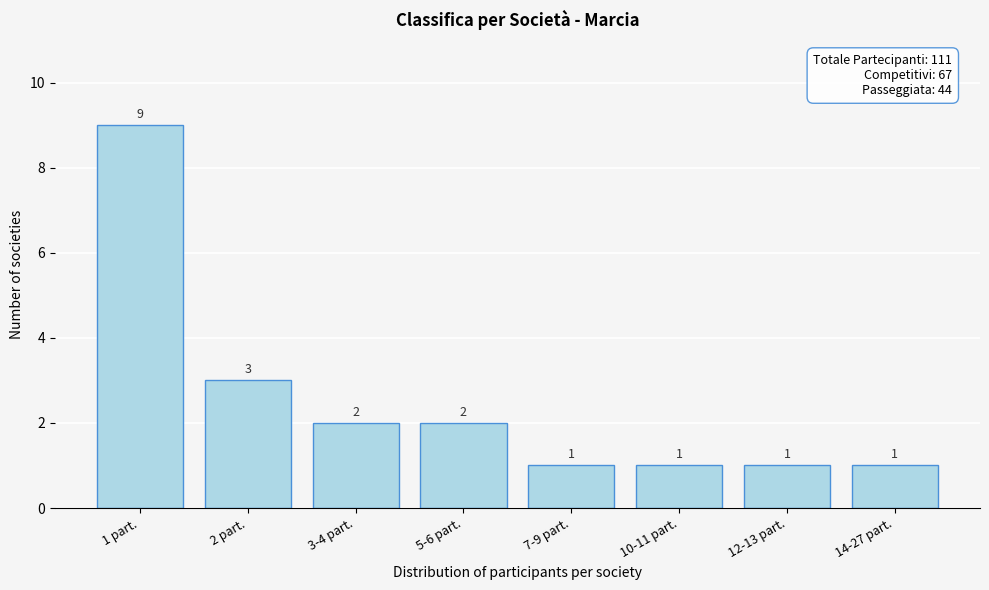

Reading left to right, what are all the values shown in this chart?

1 part.=9	2 part.=3	3-4 part.=2	5-6 part.=2	7-9 part.=1	10-11 part.=1	12-13 part.=1	14-27 part.=1